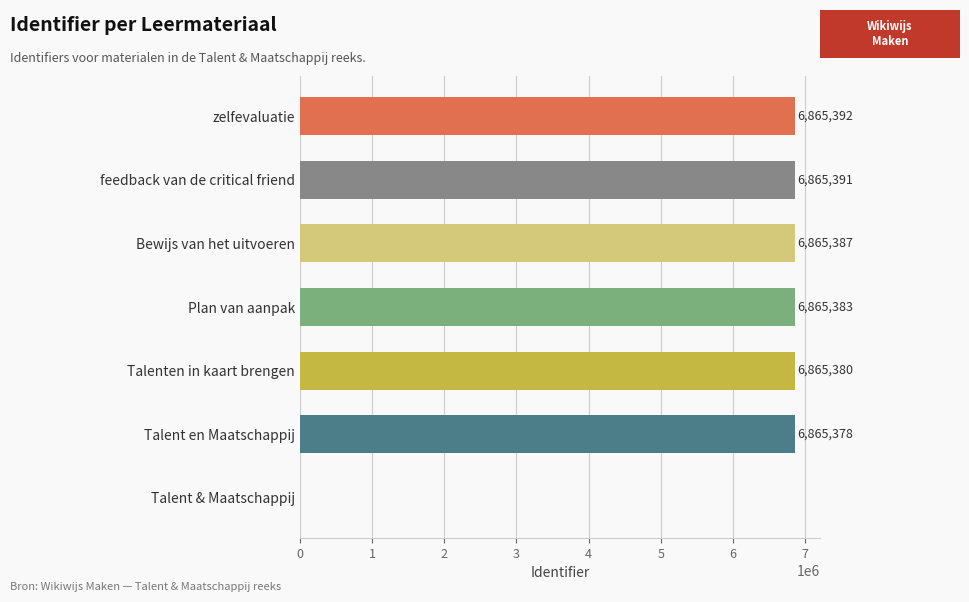

Reading bottom to top, list all the values displayed in this chart.

Talent & Maatschappij=0	Talent en Maatschappij=6865378	Talenten in kaart brengen=6865380	Plan van aanpak=6865383	Bewijs van het uitvoeren=6865387	feedback van de critical friend=6865391	zelfevaluatie=6865392